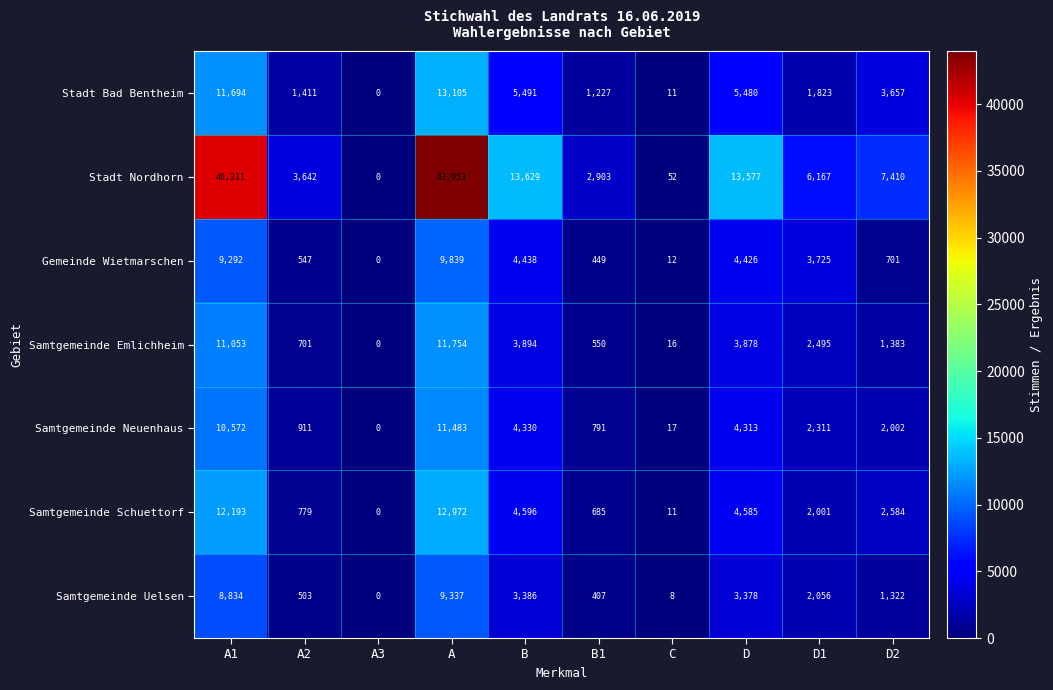

What is the spread (max minus min) of values at B1?

2496